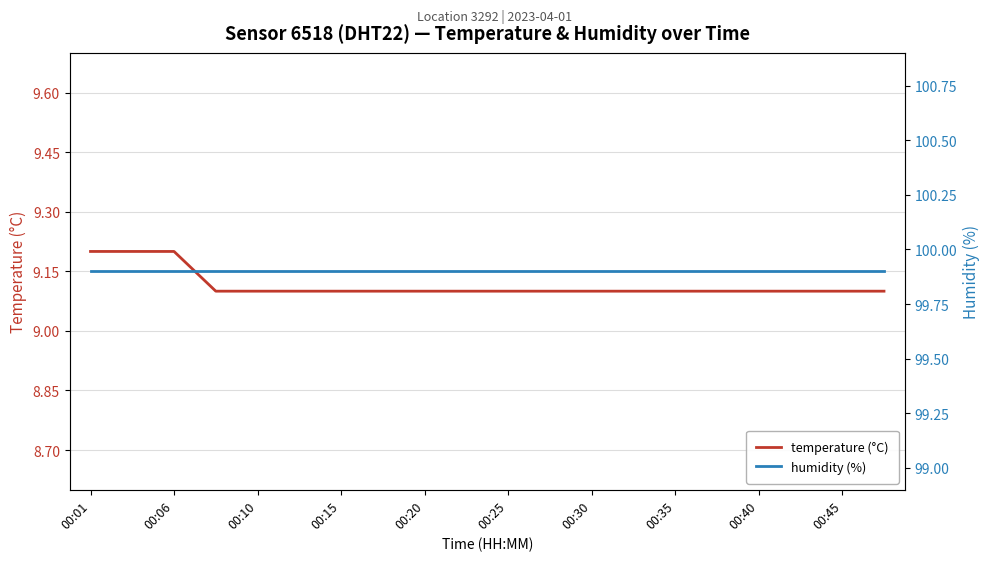

What is the maximum value for temperature (°C)?

9.2